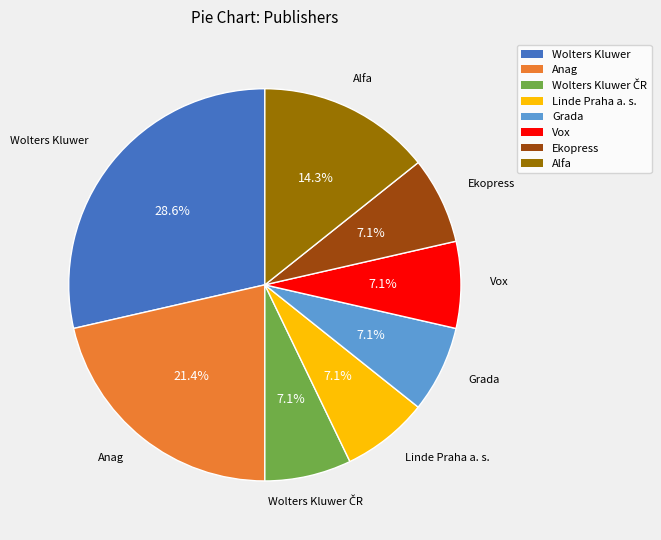

Is there any slice that represents more than half of the pie?

No